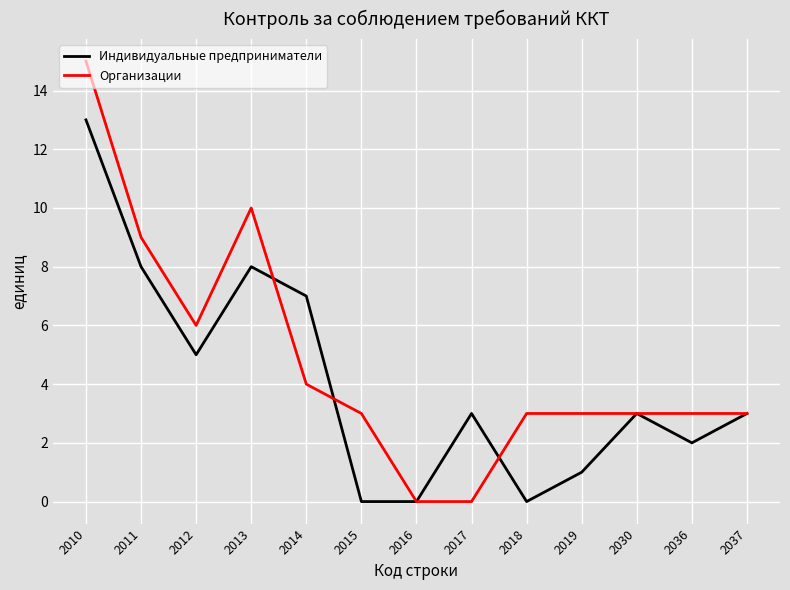

True or false: Индивидуальные предприниматели has a value of 5 at 2011.

False